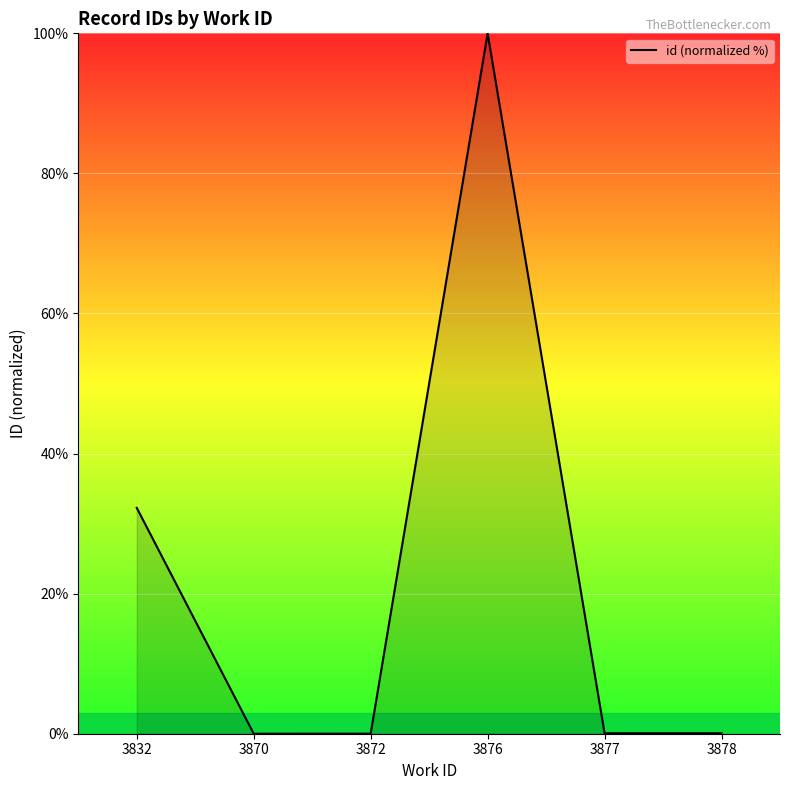

True or false: the data shows 0.1 at 3877.

True